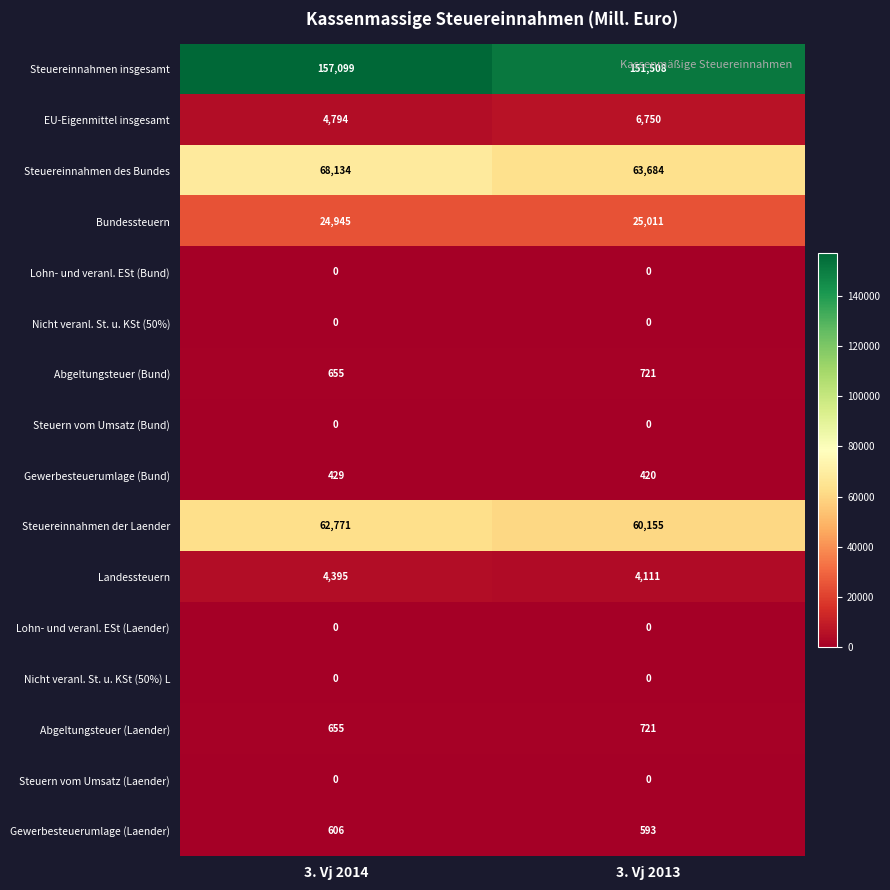

What is the highest value of the EU-Eigenmittel insgesamt series?

6750